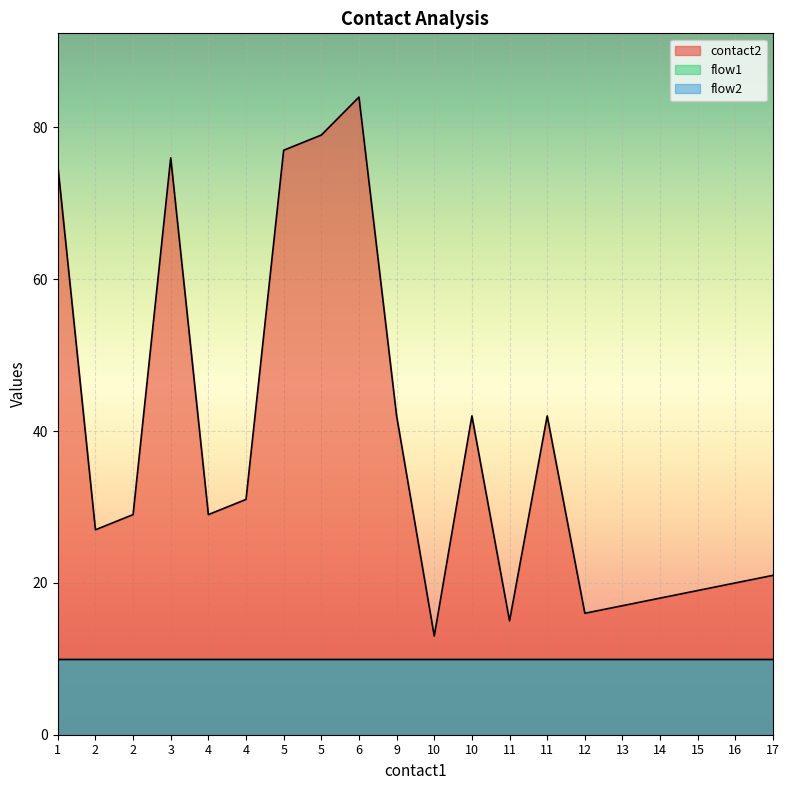

Reading right to left, transcribe all the data shown in this chart.

contact2: 21	20	19	18	17	16	42	15	42	13	42	84	79	77	31	29	76	29	27	75
flow1: 1	1	1	1	1	1	1	1	1	1	1	1	1	1	1	1	1	1	1	1
flow2: 1	1	1	1	1	1	1	1	1	1	1	1	1	1	1	1	1	1	1	1